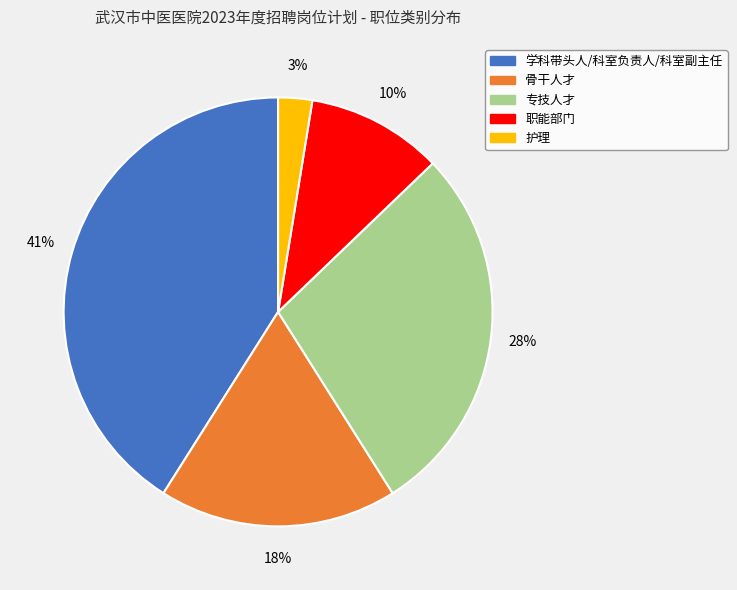

Is the sum of 学科带头人/科室负责人/科室副主任 and 护理 greater than half?

No